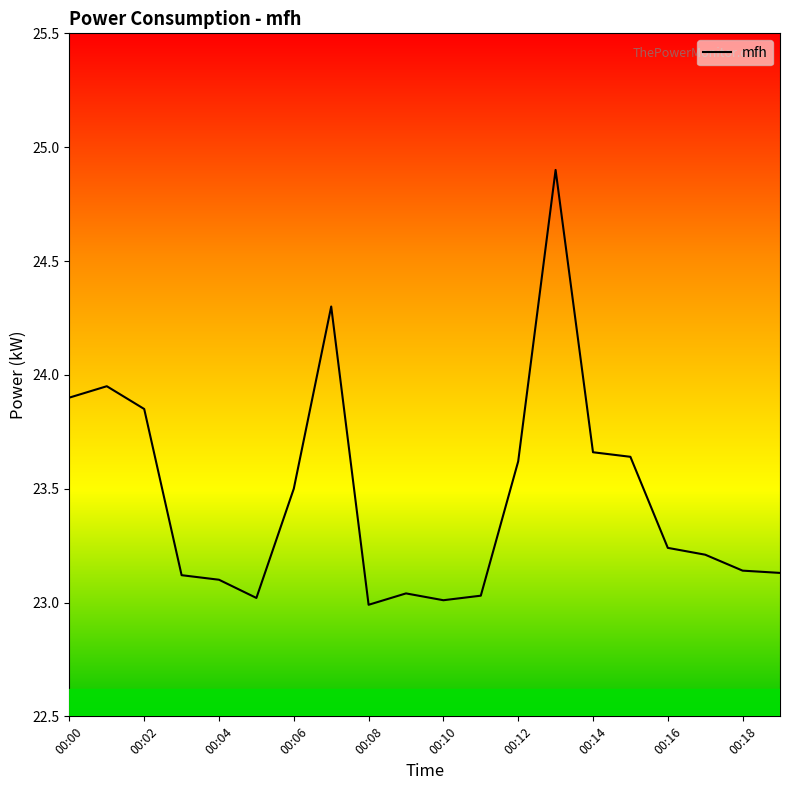

What is the maximum value shown in the chart?

24.9